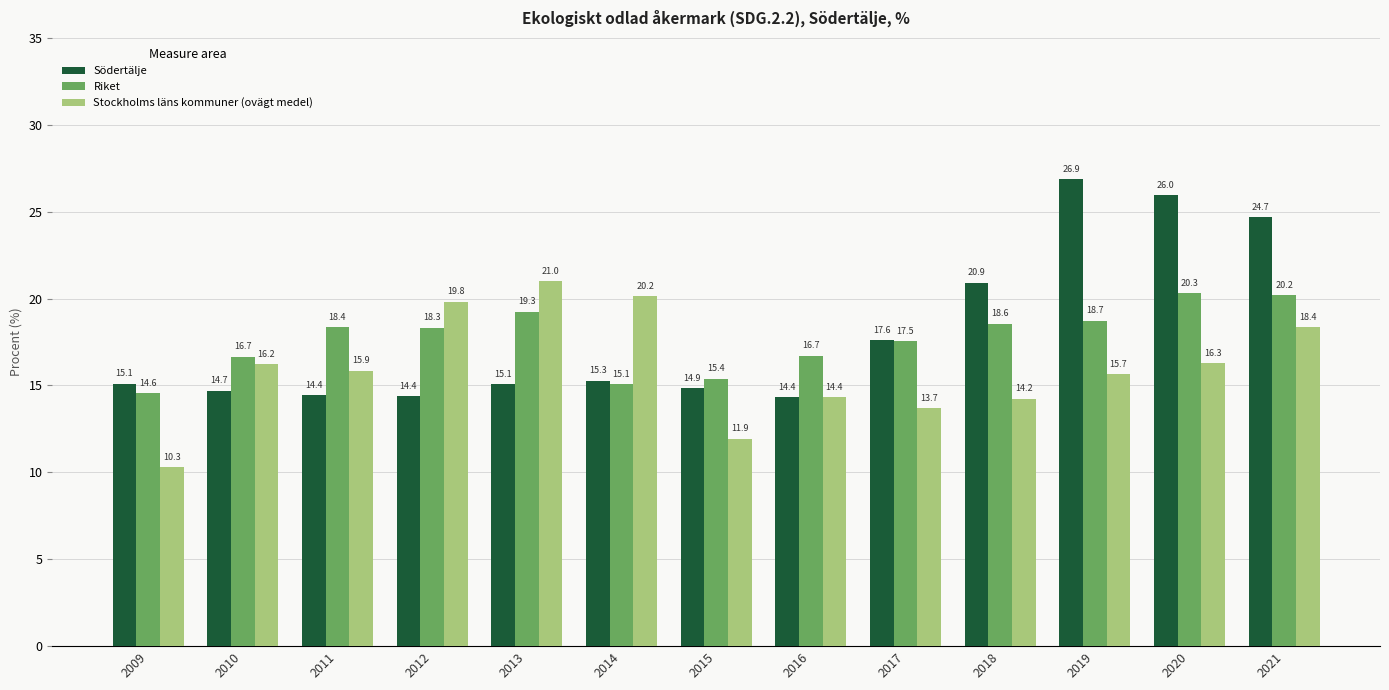

What is the spread (max minus min) of values at 2009?

4.8